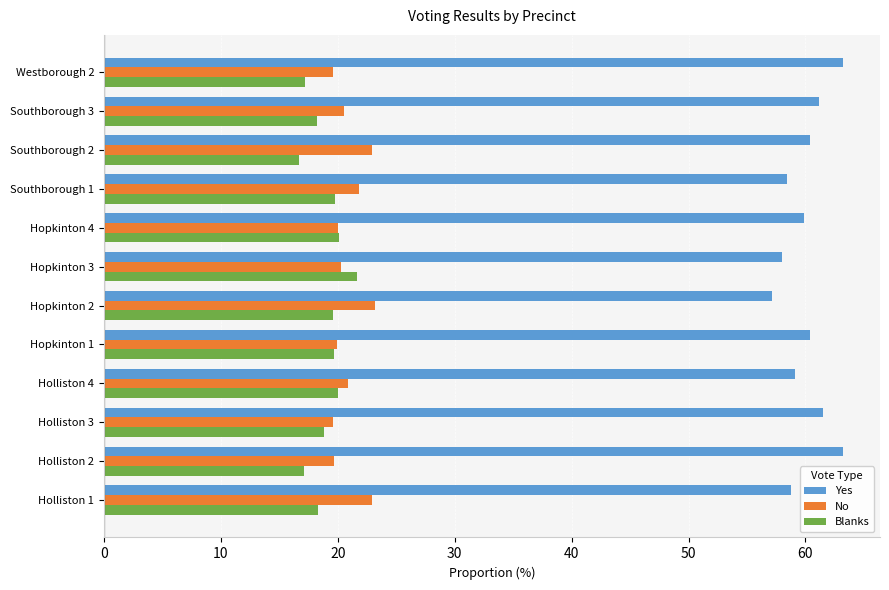

What is the spread (max minus min) of values at Hopkinton 1?

40.8